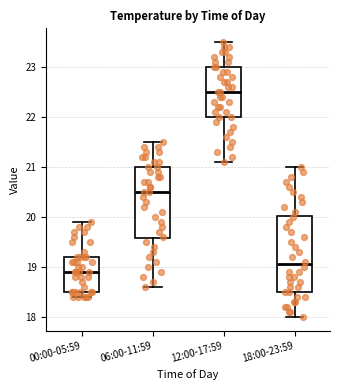

Which box has the lowest median line?

00:00-05:59